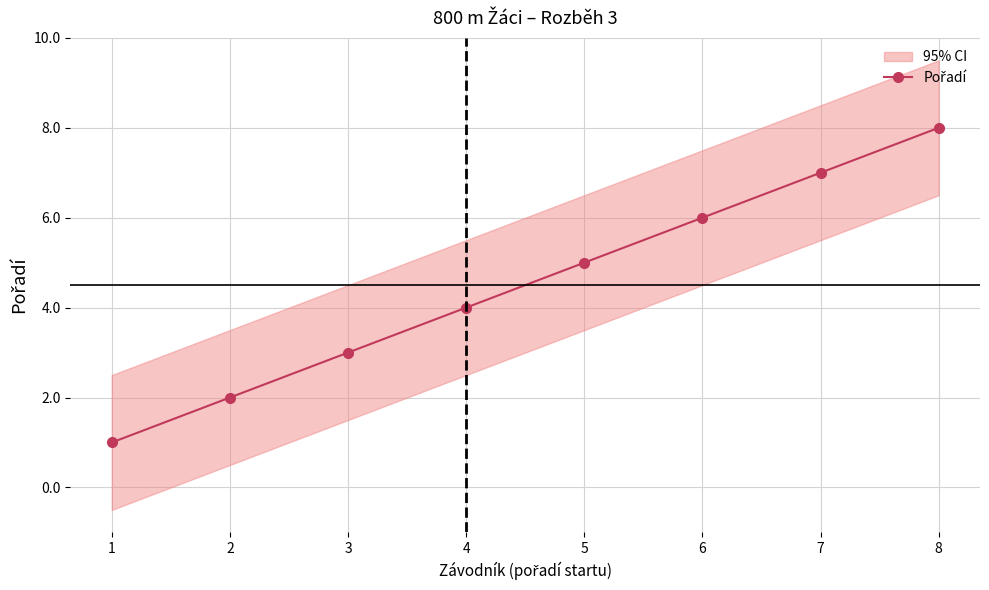

What is the change in value from 6 to 8?

+2